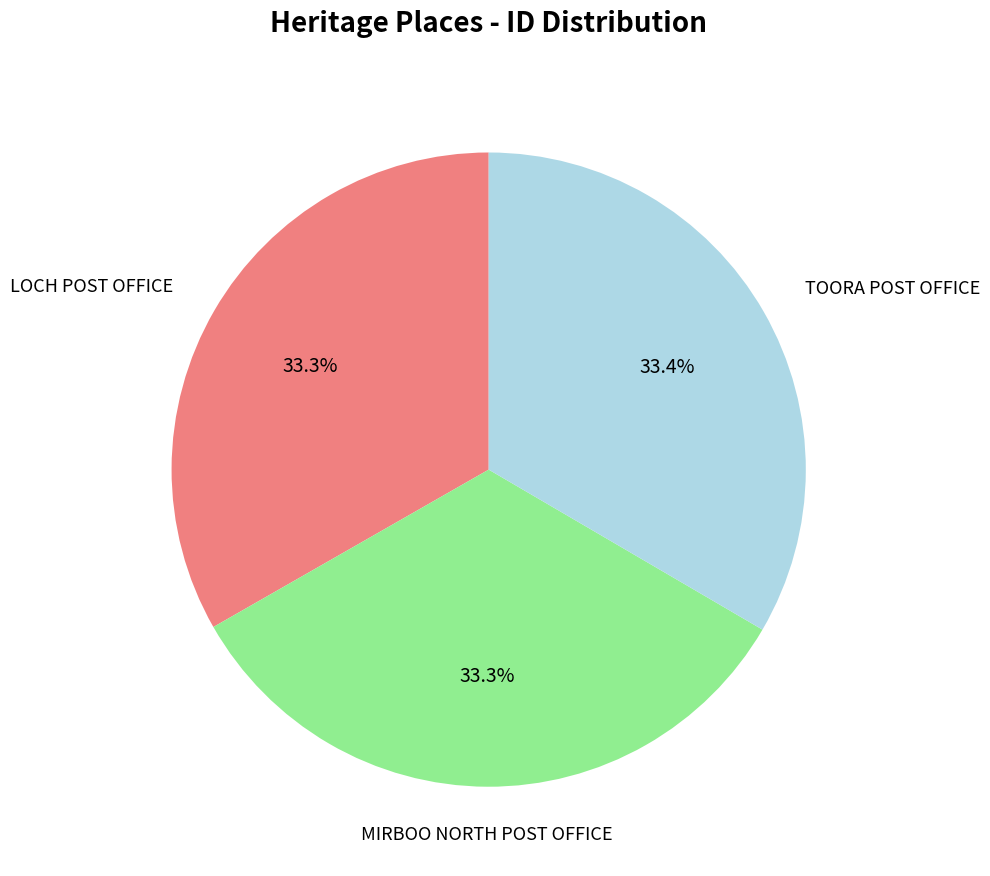

To the nearest percent, what is the average slice percentage?

33%